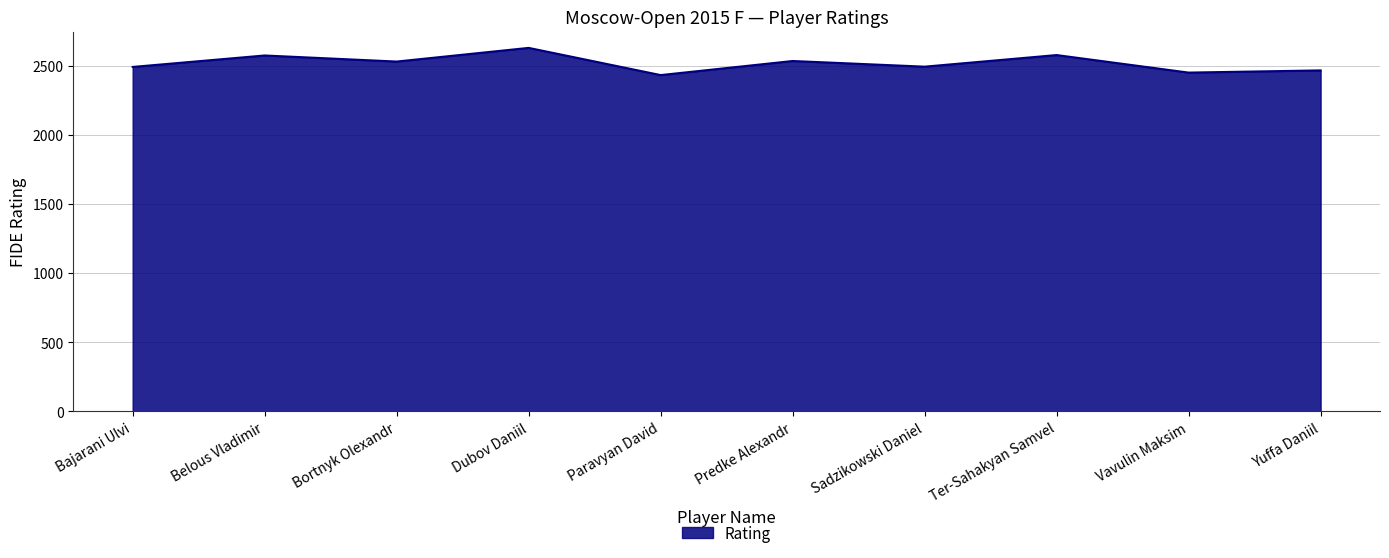

What is the smallest value displayed?

2435